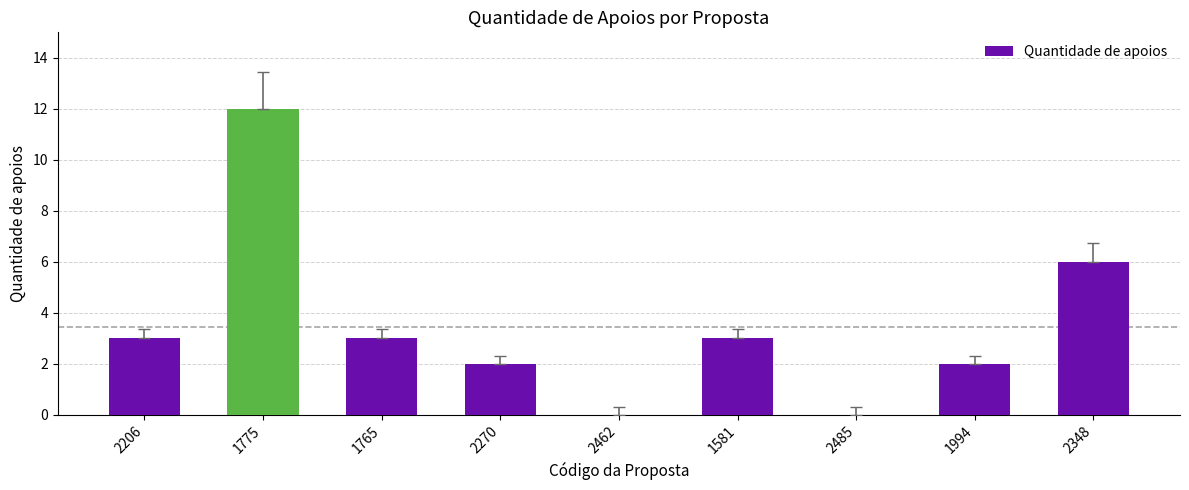

How many data points does each series have?

9